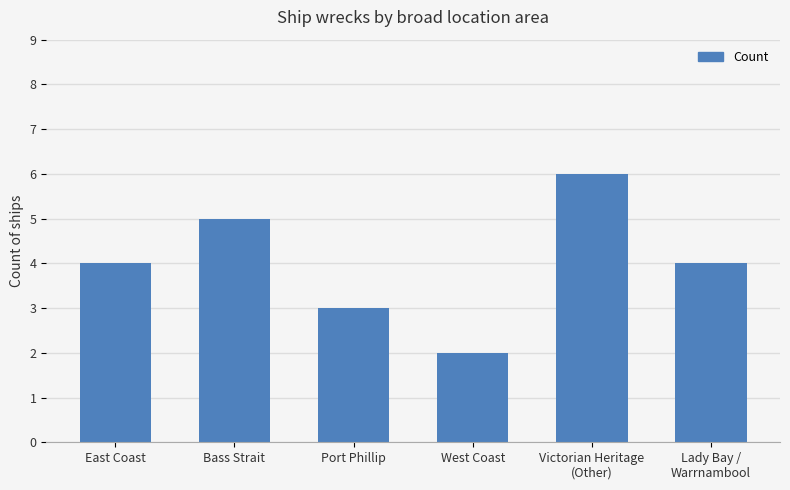

Reading right to left, extract all data points from this chart.

Lady Bay /
Warrnambool=4	Victorian Heritage
(Other)=6	West Coast=2	Port Phillip=3	Bass Strait=5	East Coast=4